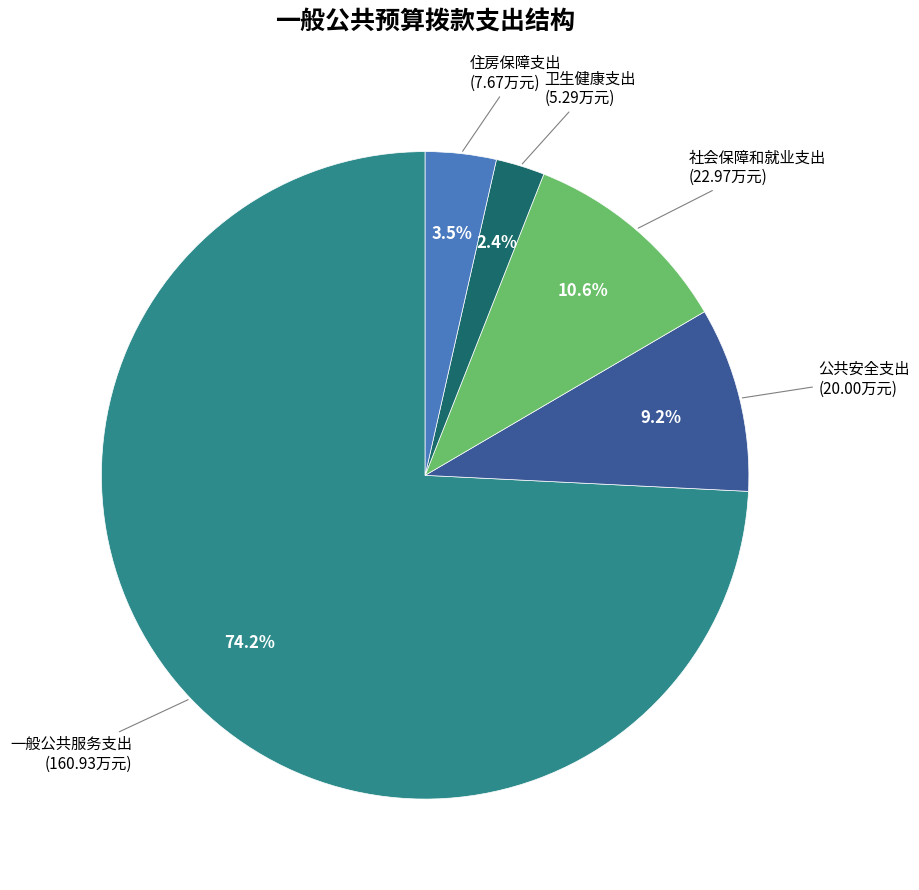

Is there a majority slice in this chart?

Yes